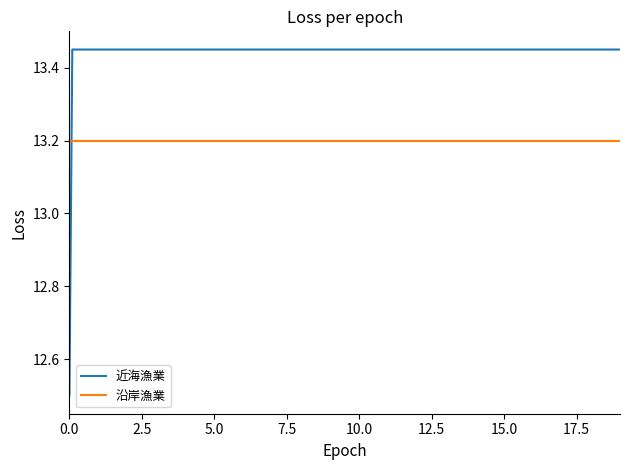

Which series ends up on top after the final intersection of 沿岸漁業 and 近海漁業?

近海漁業